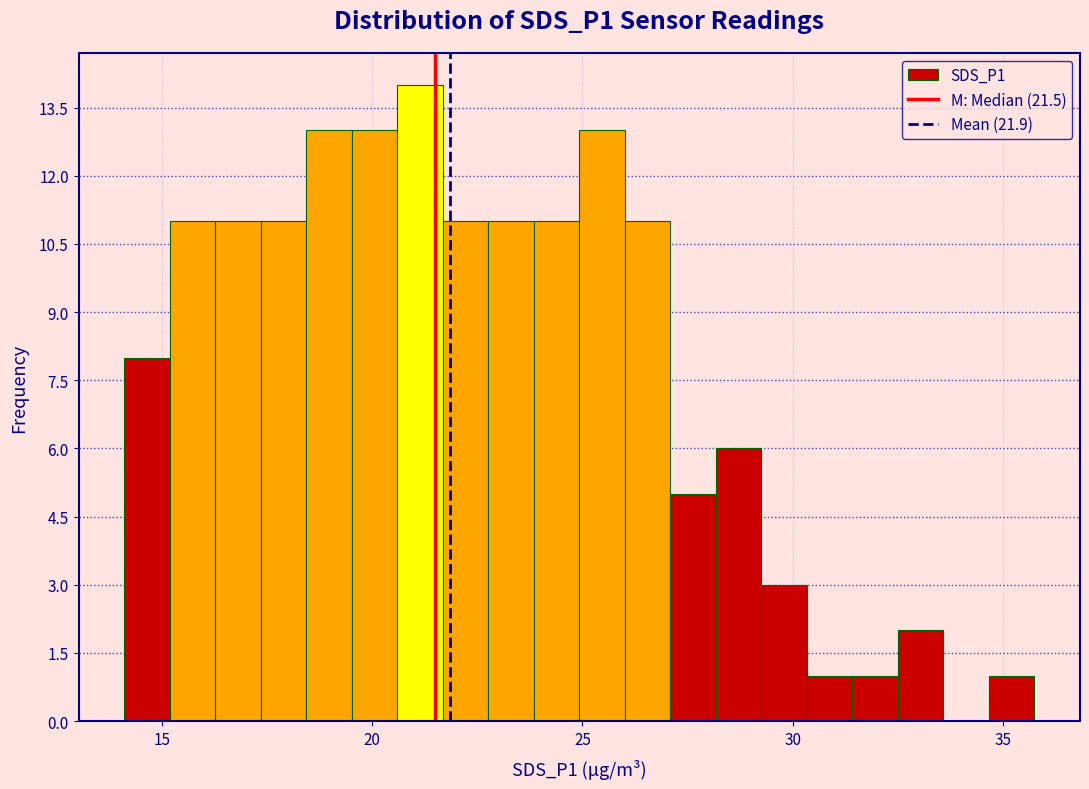

Read against the x-axis, roughly where is the centre of the tallest bar?

21.0